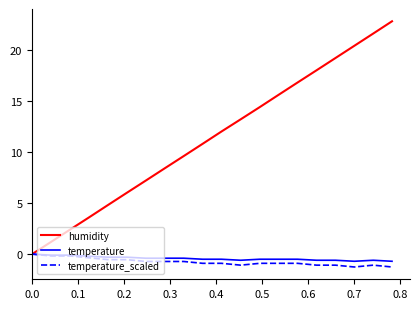

What is the greatest value displayed?

22.8